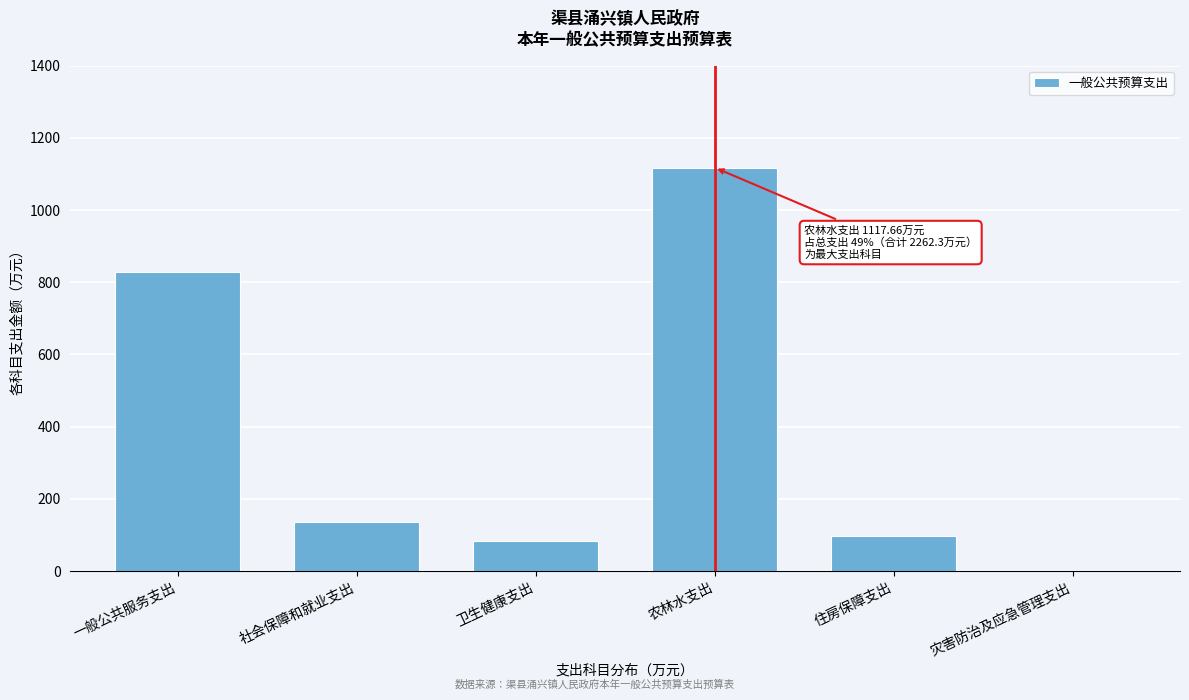

What is the greatest value displayed?

1117.7